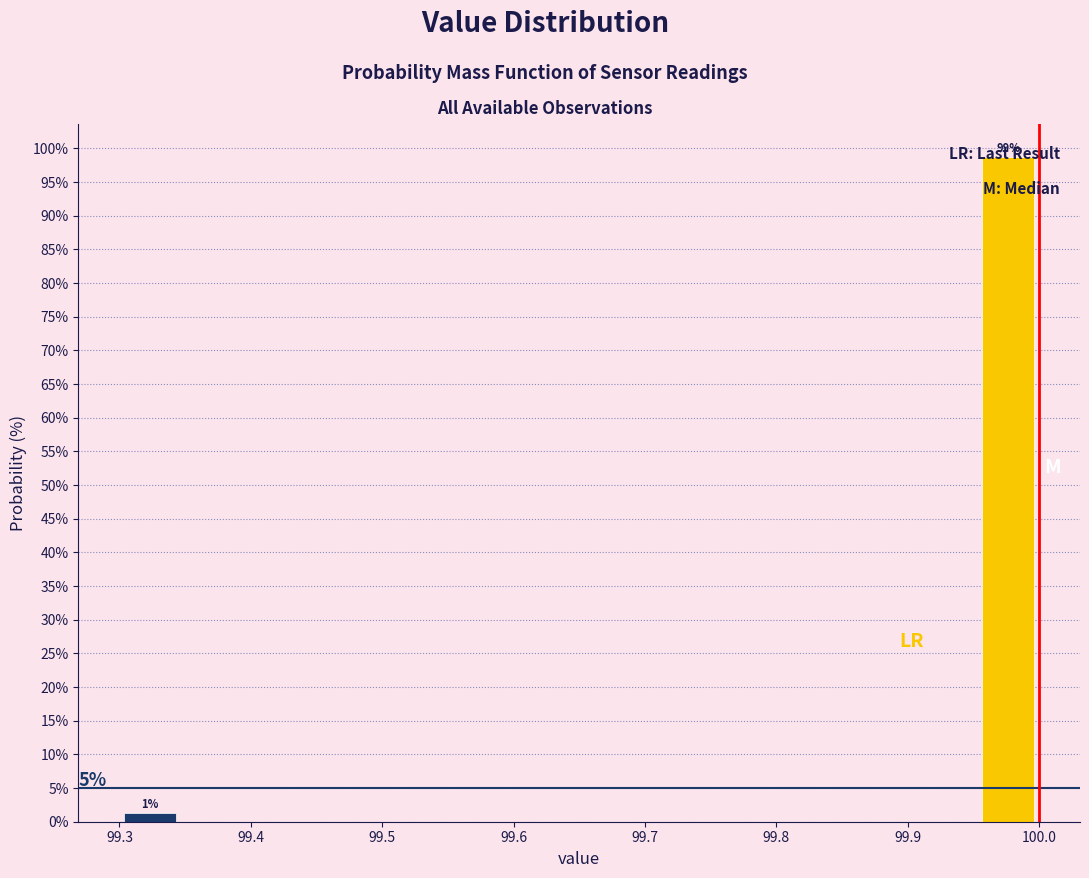

Which range on the x-axis has the tallest bar?

99.95 to 100.00